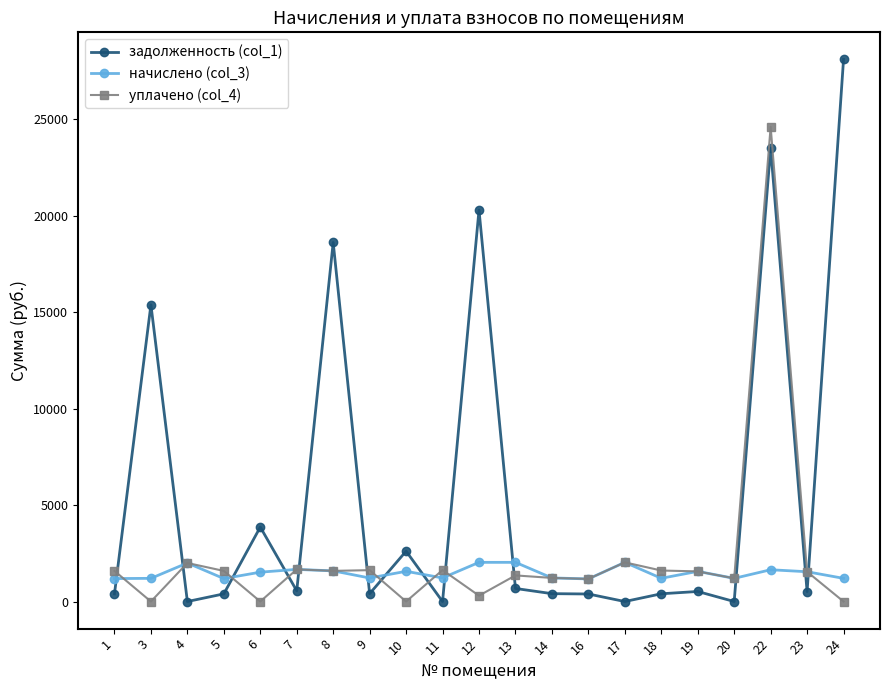

List the series in order of their peak value, highest first.

задолженность (col_1), уплачено (col_4), начислено (col_3)